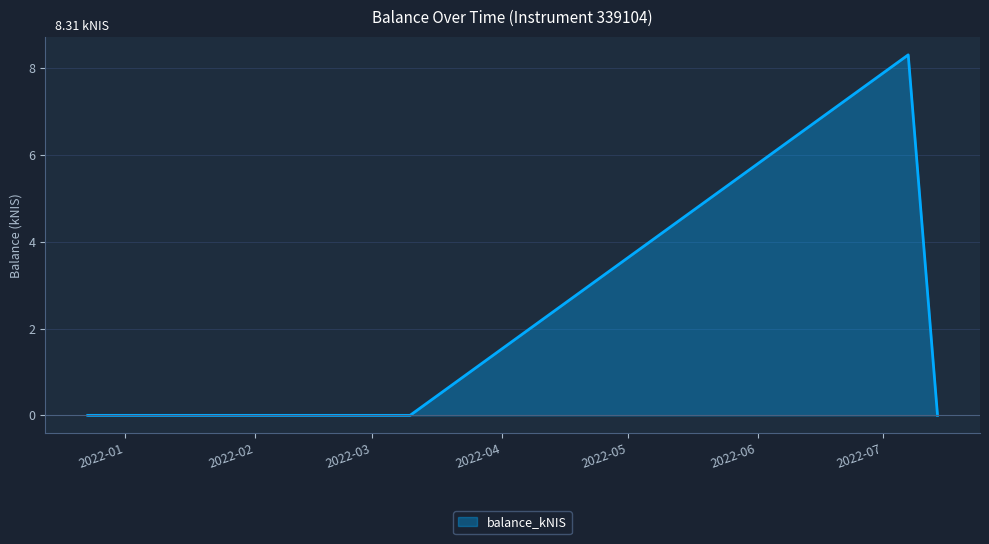

What is the sum of all values?

8.3